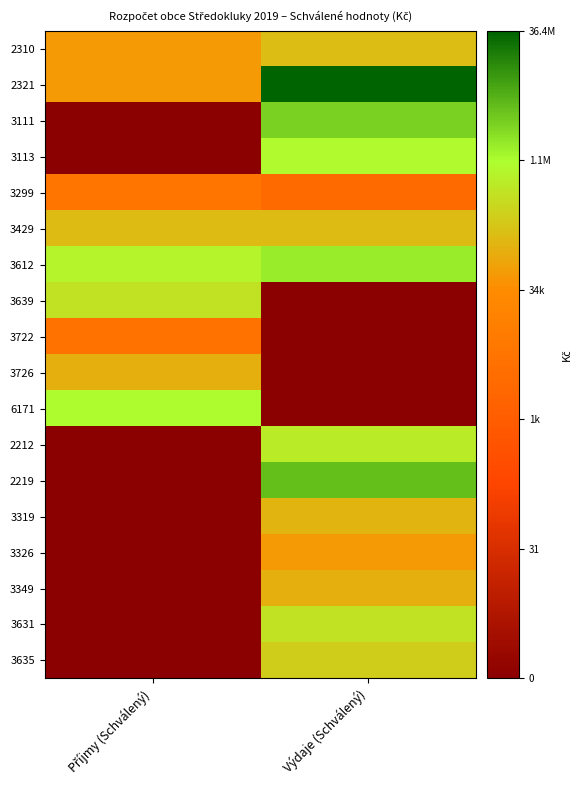

Reading right to left, transcribe all the data shown in this chart.

2310: Výdaje (Schválený)=11.9	Příjmy (Schválený)=10.8
2321: Výdaje (Schválený)=17.4	Příjmy (Schválený)=10.8
3111: Výdaje (Schválený)=14.9	Příjmy (Schválený)=0.0
3113: Výdaje (Schválený)=13.8	Příjmy (Schválený)=0.0
3299: Výdaje (Schválený)=8.0	Příjmy (Schválený)=8.8
3429: Výdaje (Schválený)=11.9	Příjmy (Schválený)=11.9
3612: Výdaje (Schválený)=14.3	Příjmy (Schválený)=13.5
3639: Výdaje (Schválený)=0.0	Příjmy (Schválený)=13.0
3722: Výdaje (Schválený)=0.0	Příjmy (Schválený)=8.5
3726: Výdaje (Schválený)=0.0	Příjmy (Schválený)=11.5
6171: Výdaje (Schválený)=0.0	Příjmy (Schválený)=13.9
2212: Výdaje (Schválený)=13.4	Příjmy (Schválený)=0.0
2219: Výdaje (Schválený)=15.3	Příjmy (Schválený)=0.0
3319: Výdaje (Schválený)=11.7	Příjmy (Schválený)=0.0
3326: Výdaje (Schválený)=10.8	Příjmy (Schválený)=0.0
3349: Výdaje (Schválený)=11.5	Příjmy (Schválený)=0.0
3631: Výdaje (Schválený)=13.0	Příjmy (Schválený)=0.0
3635: Výdaje (Schválený)=12.4	Příjmy (Schválený)=0.0